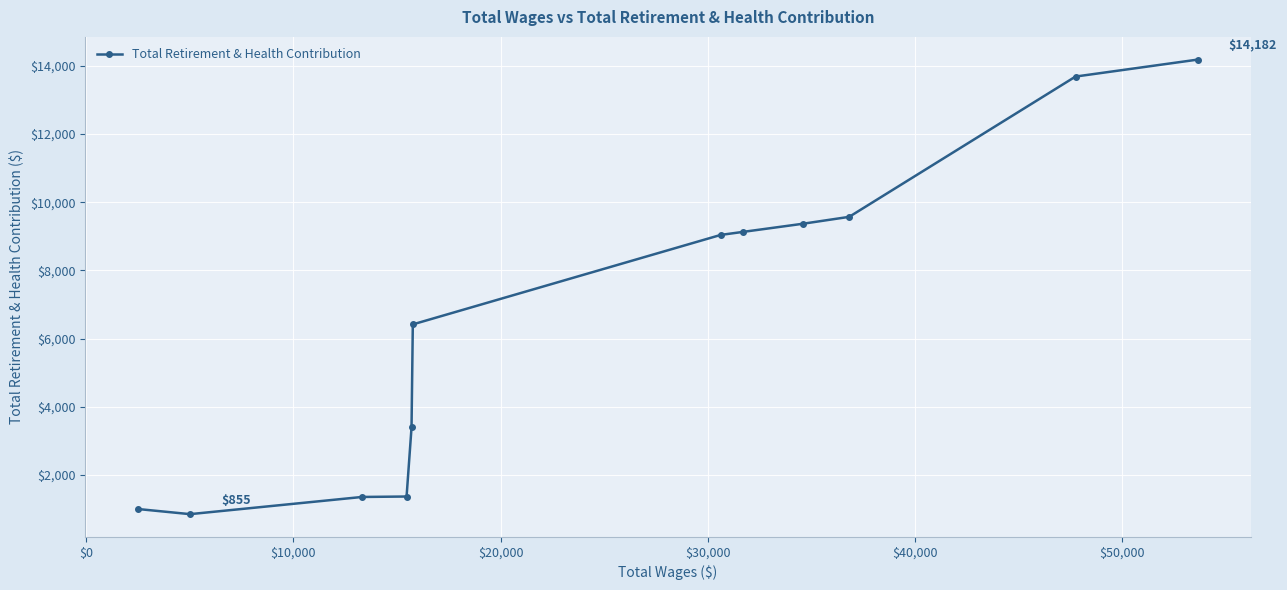

What is the maximum value shown in the chart?

14182